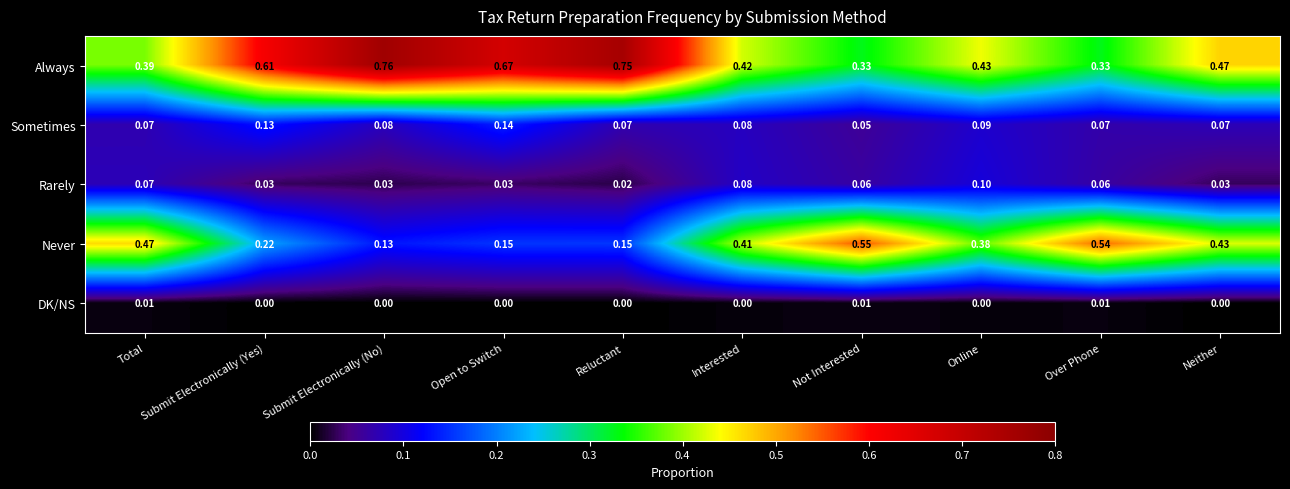

How many data points does each series have?

10